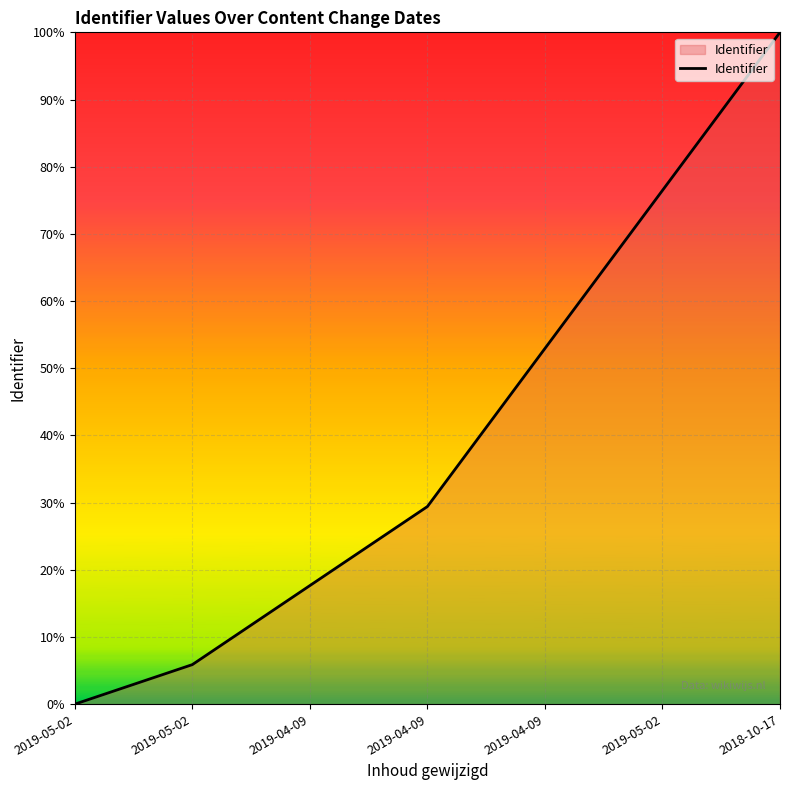

What is the sum of all values?

282.4